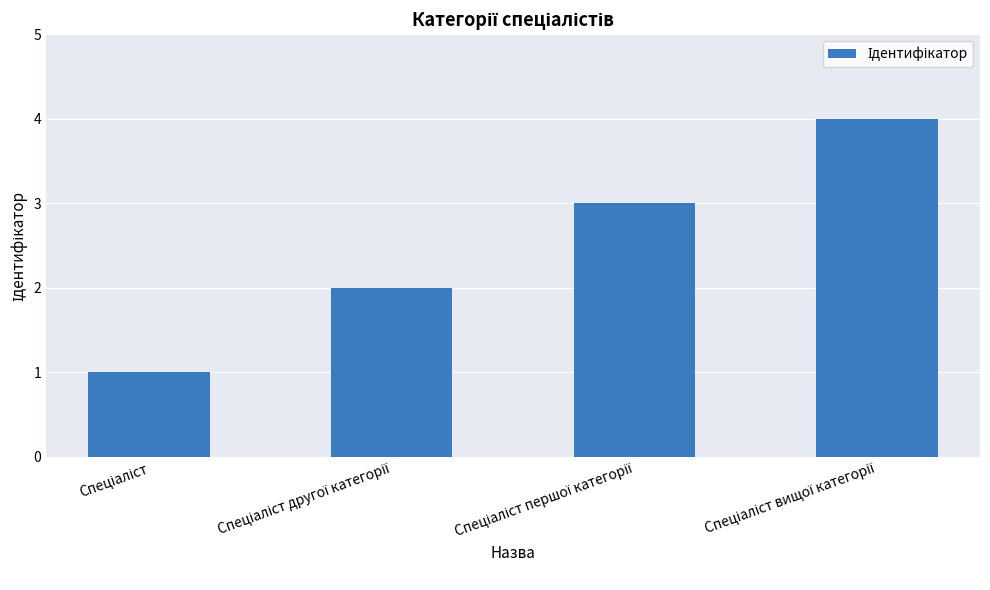

What is the maximum value shown in the chart?

4